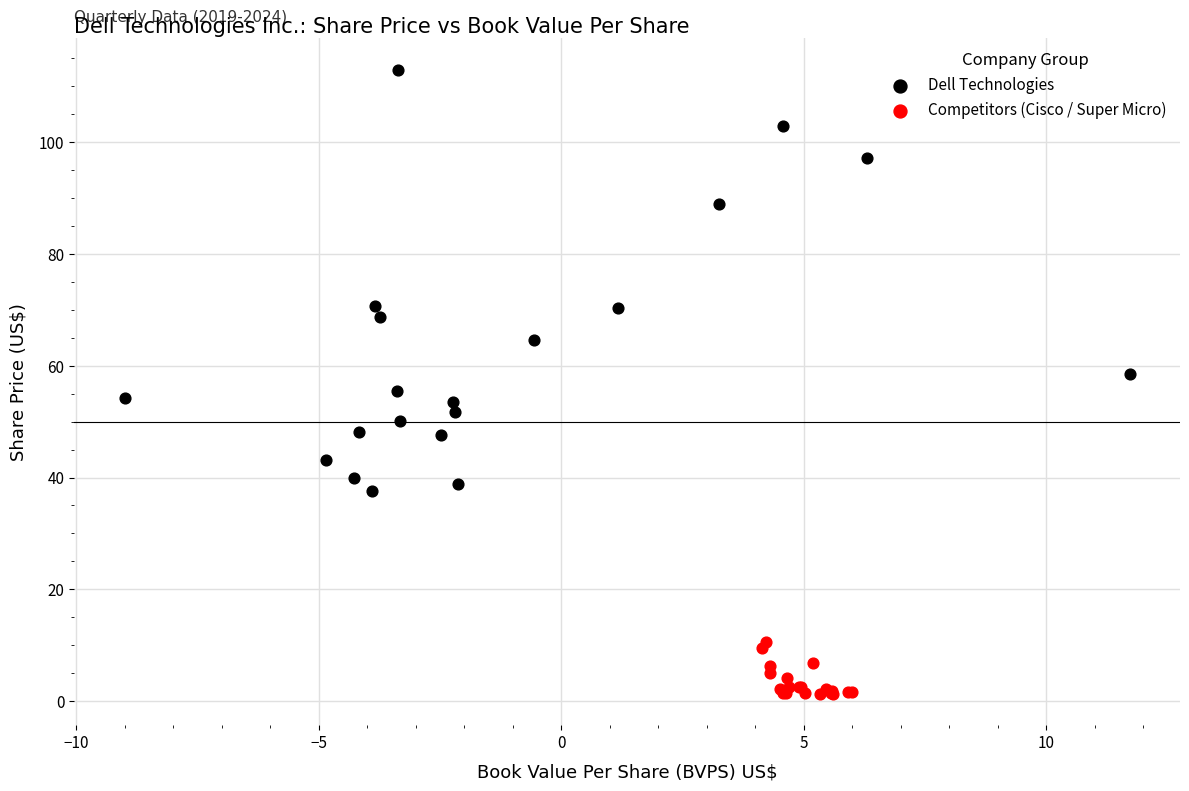

Which series reaches the minimum Y coordinate?

Competitors (Cisco / Super Micro)